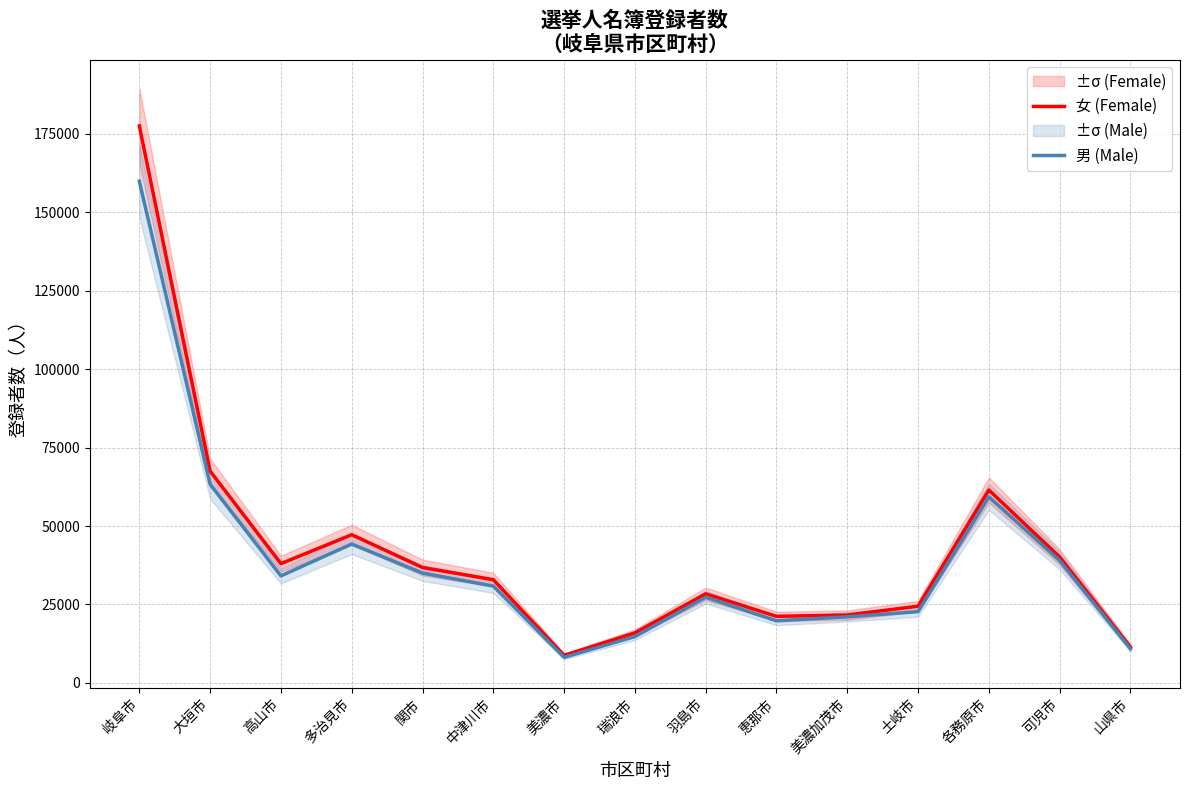

What is the minimum value shown in the chart?

8129